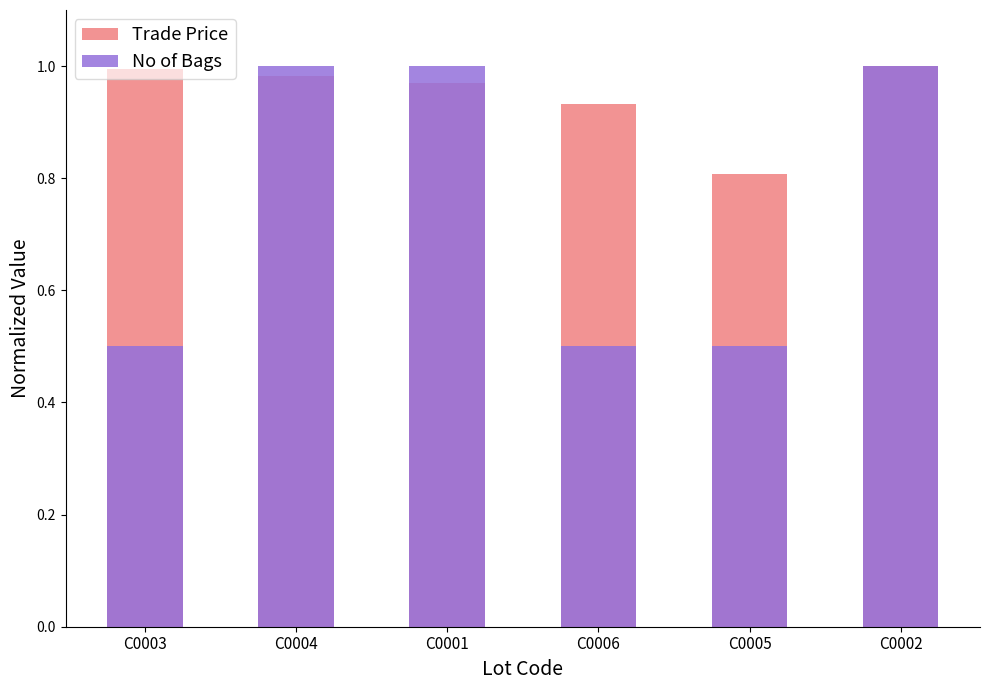

Reading left to right, list all the values displayed in this chart.

Trade Price: 1.0	1.0	1.0	0.9	0.8	1.0
No of Bags: 0.5	1.0	1.0	0.5	0.5	1.0